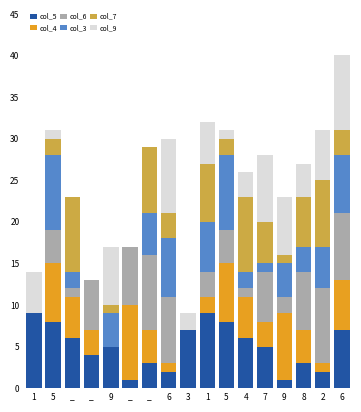

What is the label of the 5th bar from the right?

7